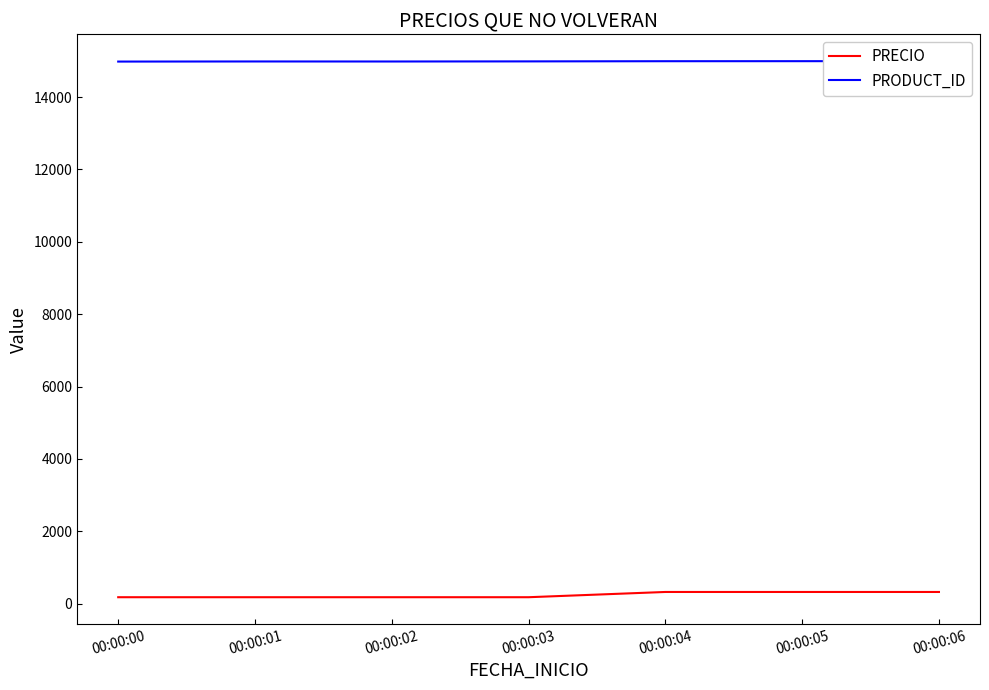

Which series has the largest total across all categories?

PRODUCT_ID